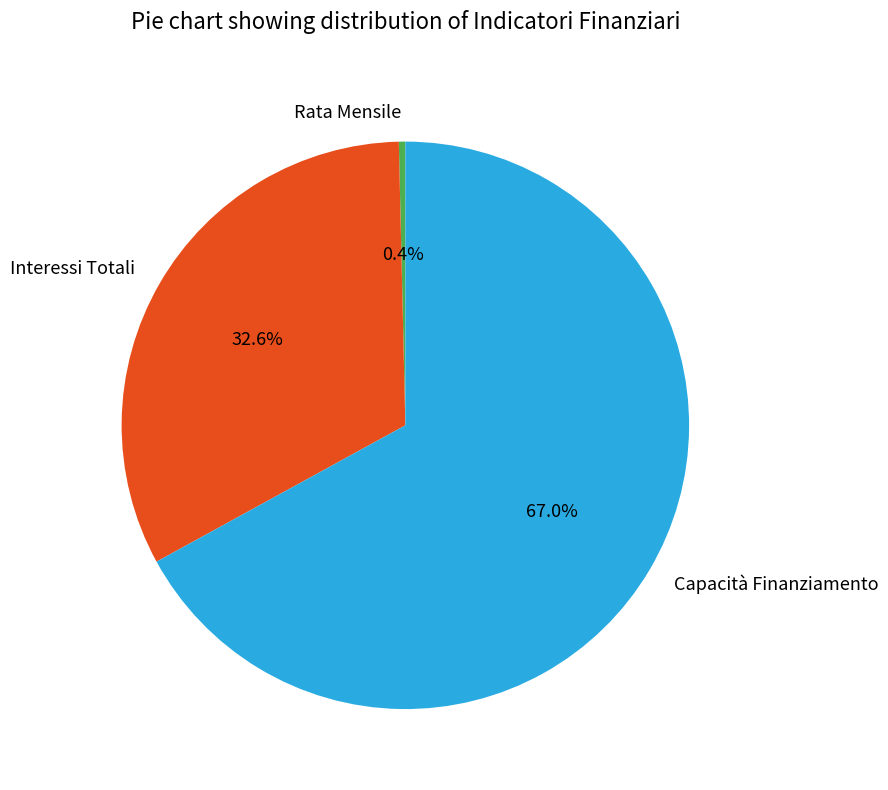

Is there any slice that represents more than half of the pie?

Yes